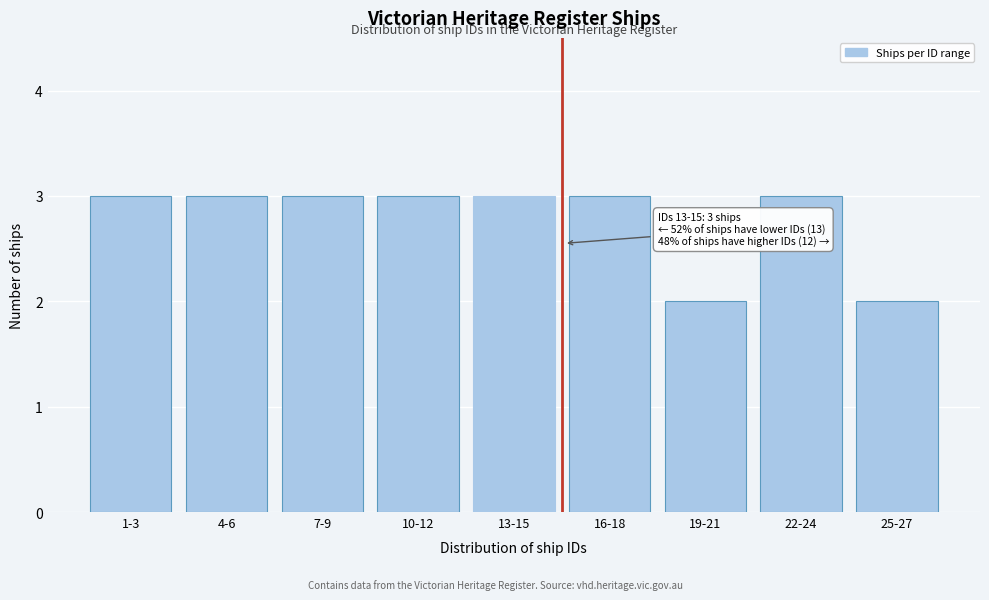

Reading right to left, extract all data points from this chart.

2	3	2	3	3	3	3	3	3